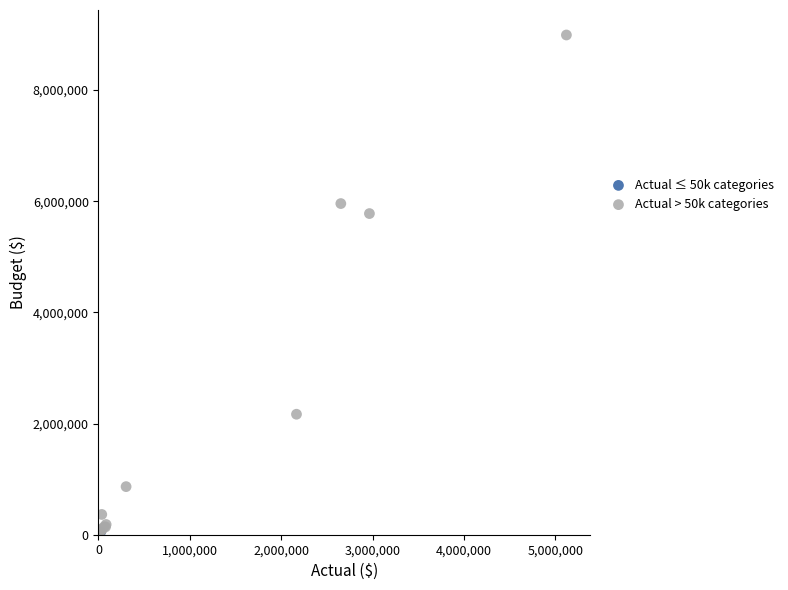

Which series contains the highest Y value?

Actual > 50k categories